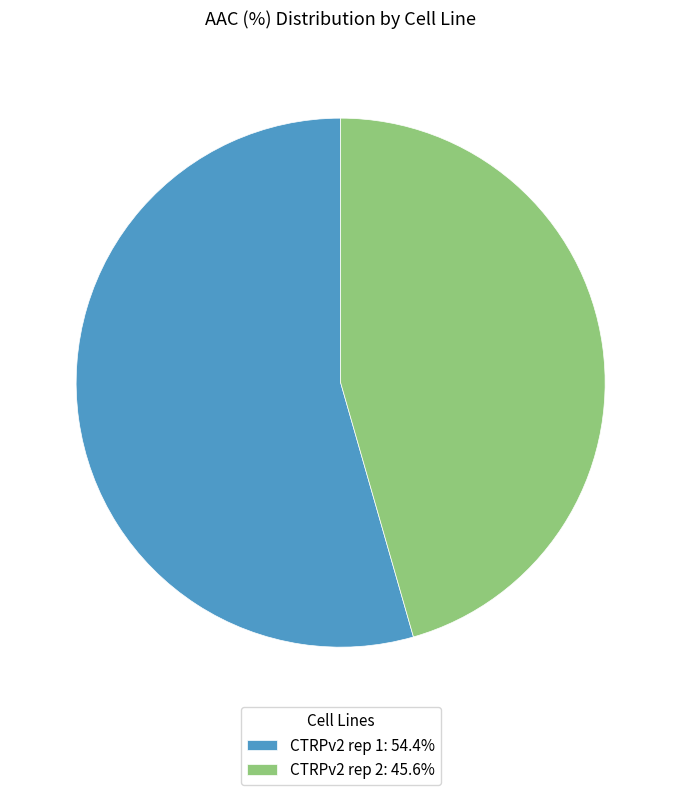

The CTRPv2 rep 1 slice represents 47% of the pie. True or false?

False